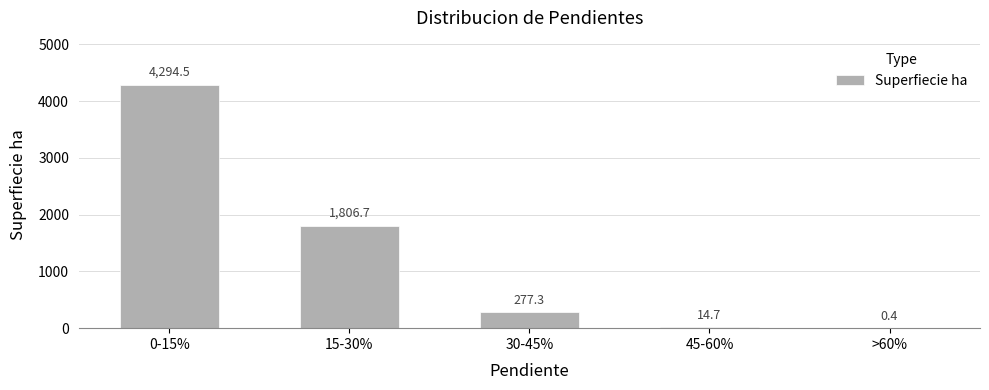

At which category does the chart reach its peak across all series?

0-15%